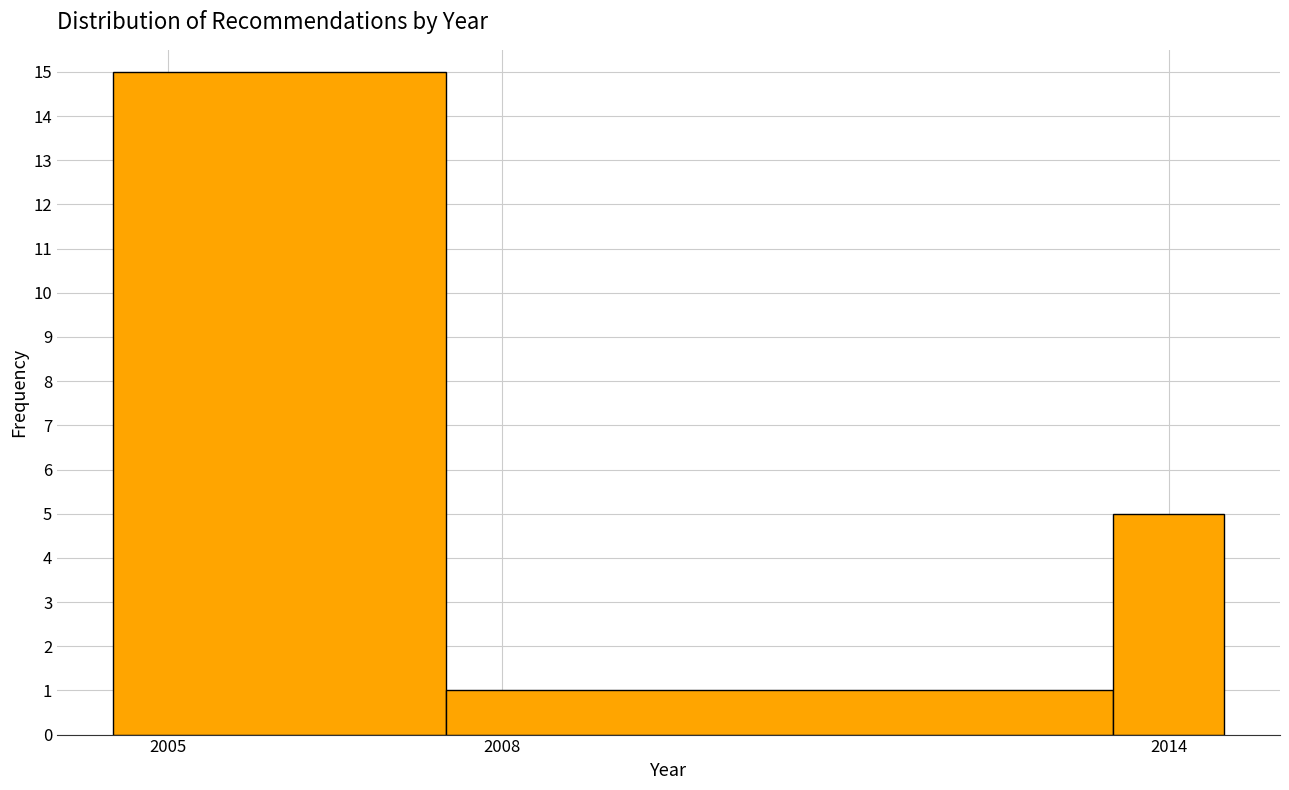

Read against the x-axis, roughly where is the centre of the tallest bar?

2006.0